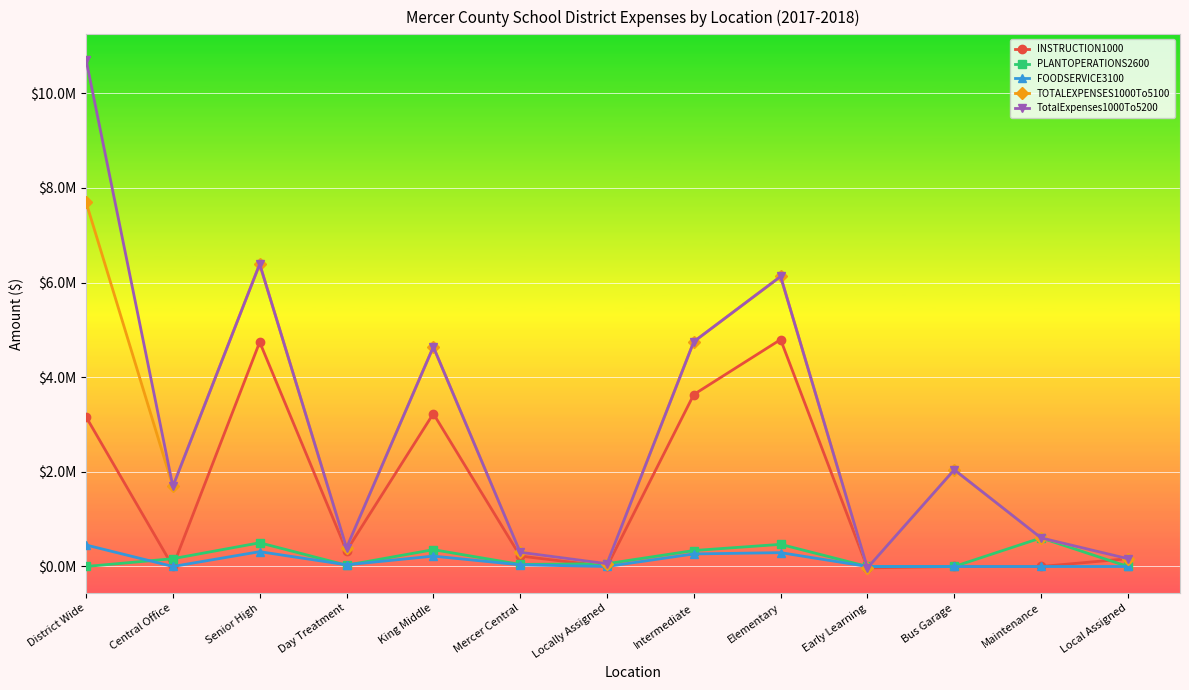

What is the spread (max minus min) of values at Bus Garage?

2043554.5